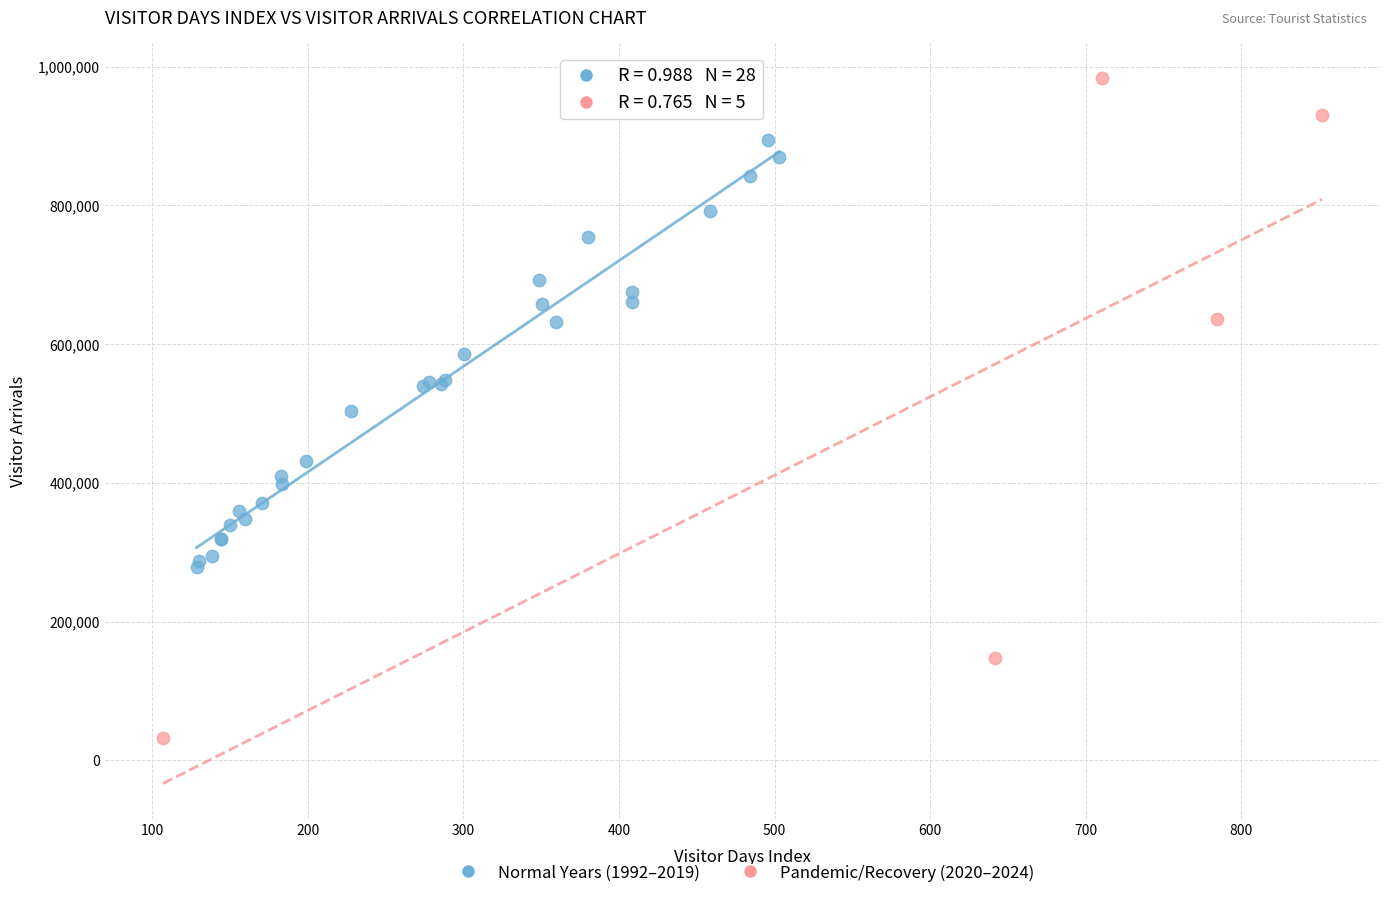

Which series contains the highest Y value?

Pandemic/Recovery (2020–2024)